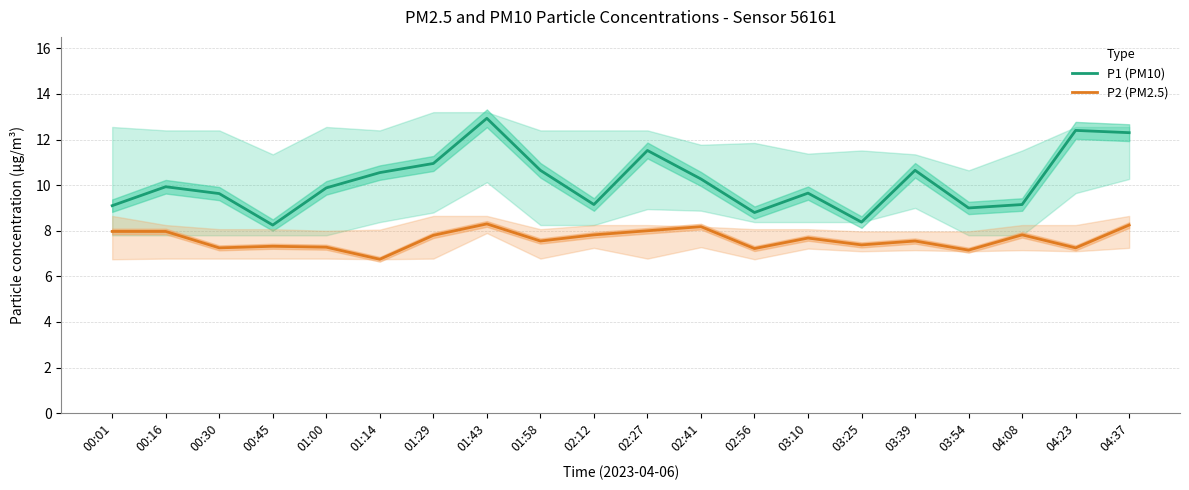

What is the value of the P1 (PM10) point at the 17th from the left?

9.0